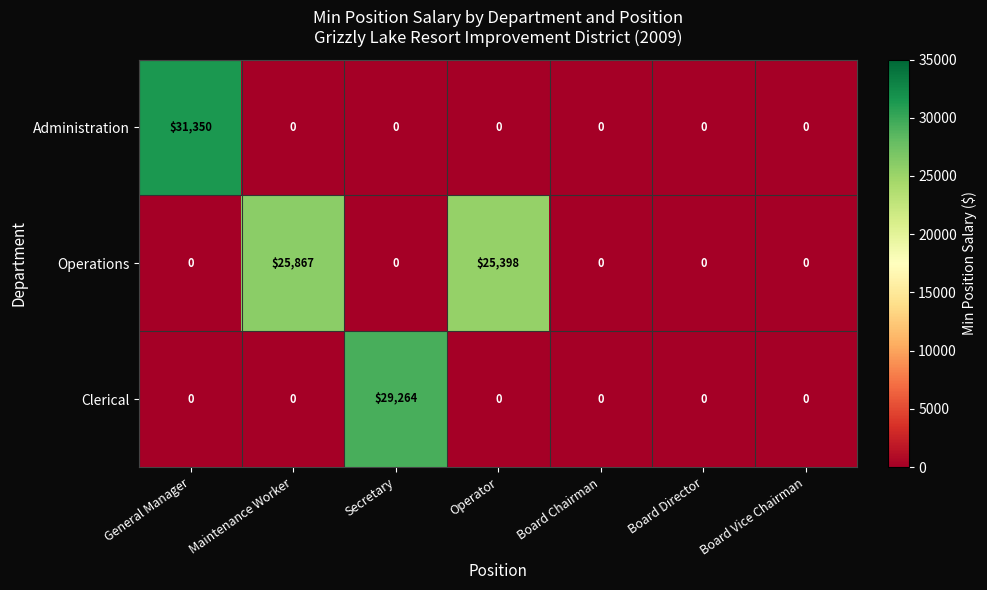

Reading right to left, transcribe all the data shown in this chart.

Administration: 0	0	0	0	0	0	31350
Operations: 0	0	0	25398	0	25867	0
Clerical: 0	0	0	0	29264	0	0